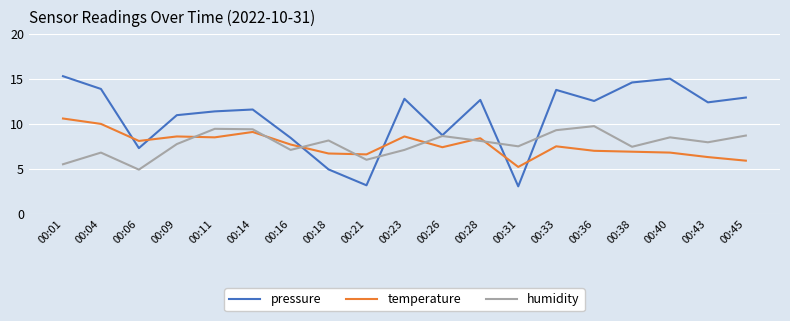

Which series has the largest total across all categories?

pressure